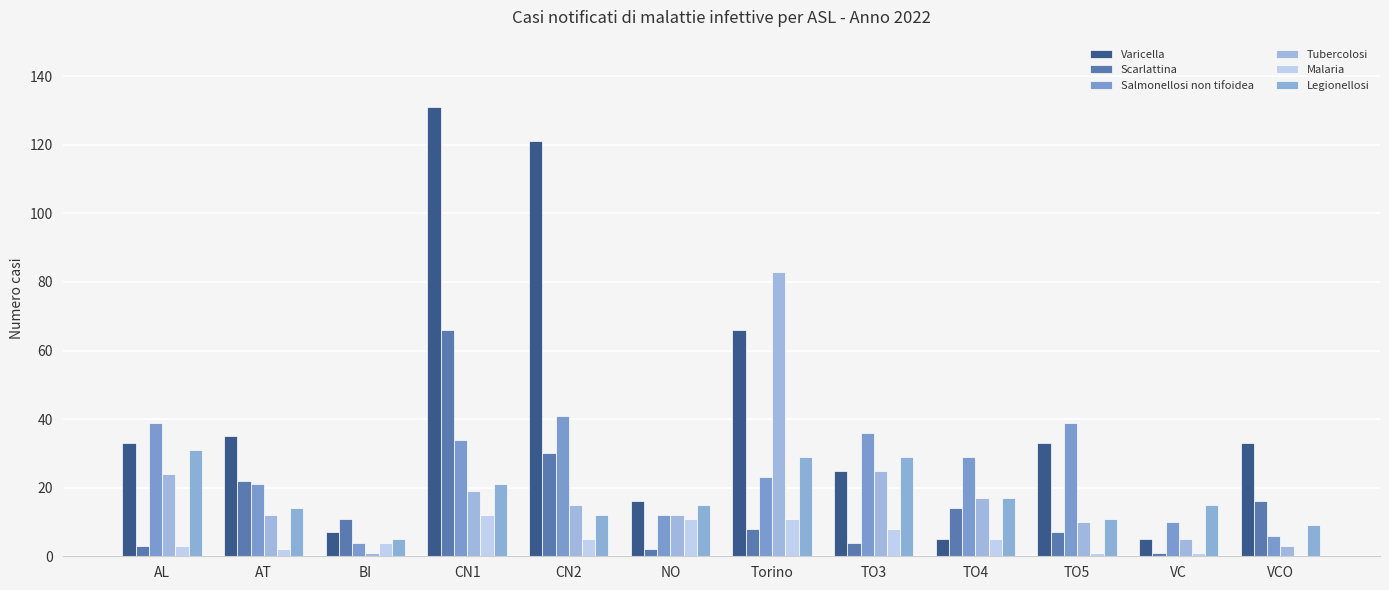

How many data points does each series have?

12